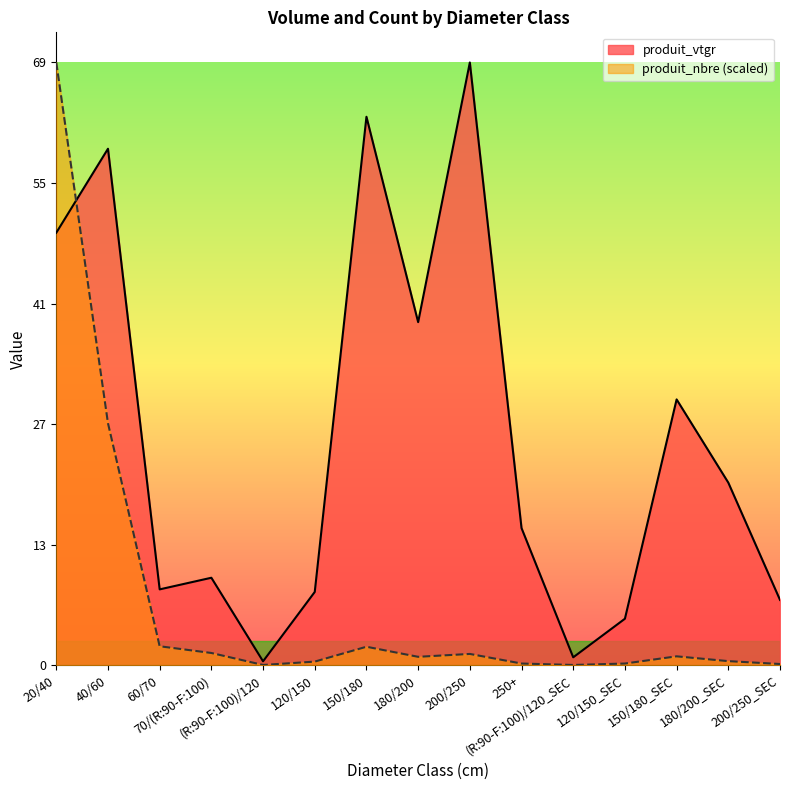

Does the chart display data point markers on the line(s)?

No